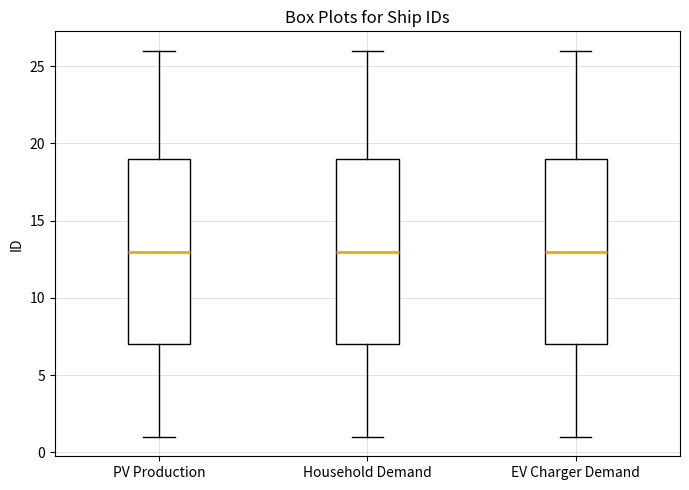

Reading left to right, read every box against the y-axis: the position of its median line, the range the box covers, and the ends of its whiskers. The values are not printed on the chart, so give them approximately, as read against the axis.

PV Production: median 13, box 7 to 19, whiskers 1 to 26
Household Demand: median 13, box 7 to 19, whiskers 1 to 26
EV Charger Demand: median 13, box 7 to 19, whiskers 1 to 26